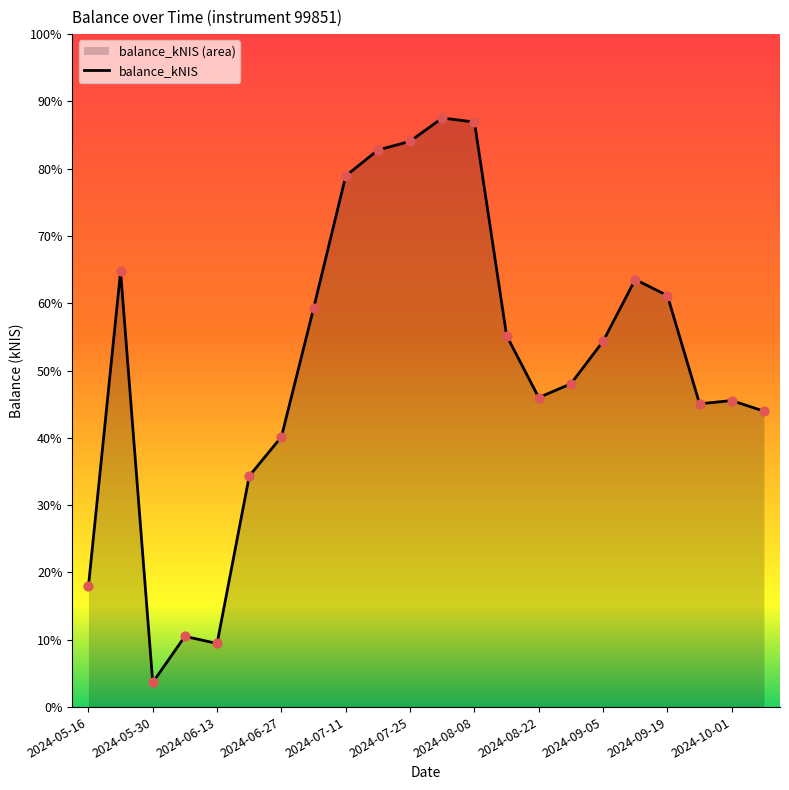

What is the change in value from 2024-07-11 to 2024-10-01?

-5341.7